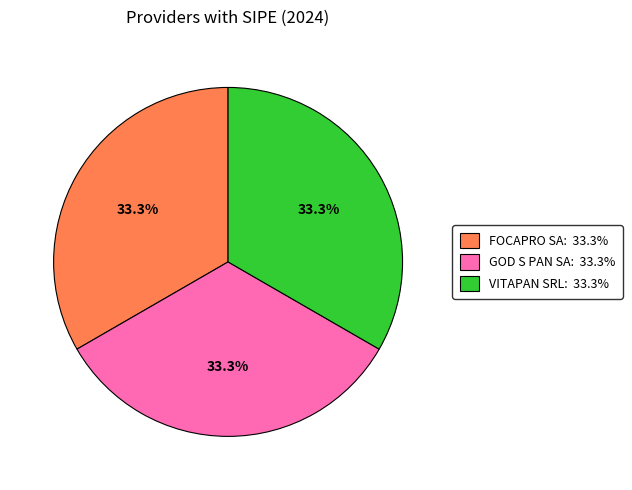

Does any single category account for the majority?

No